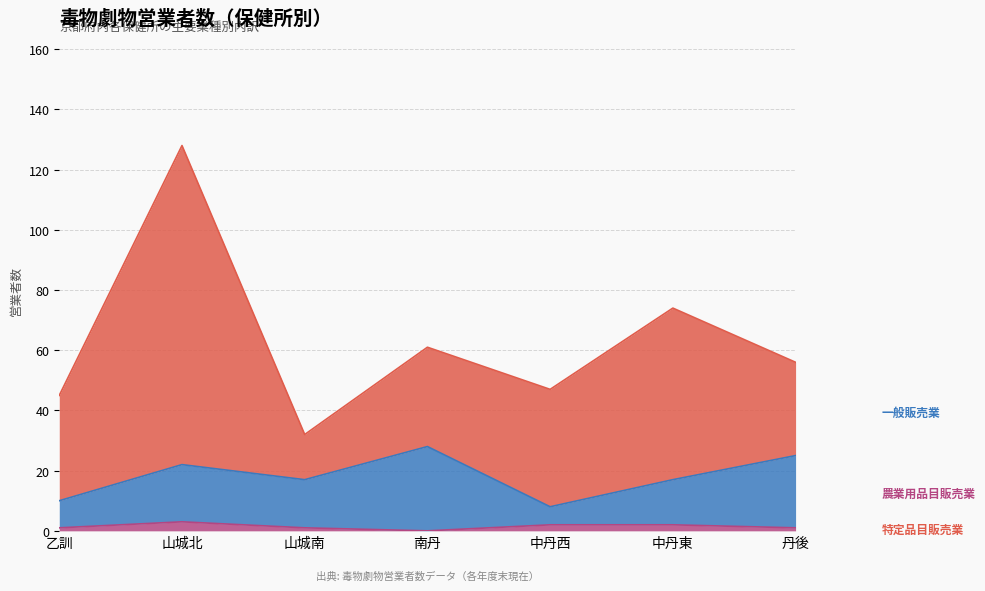

At which category is the sum across all series the highest?

山城北